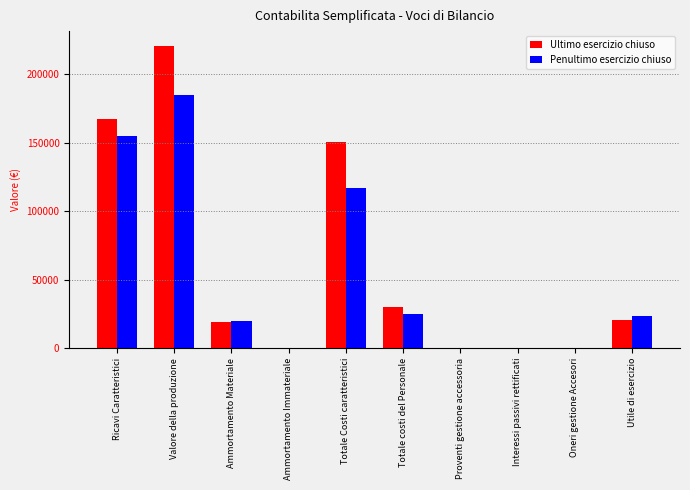

Where does the Penultimo esercizio chiuso series first go above 23239?

Ricavi Caratteristici